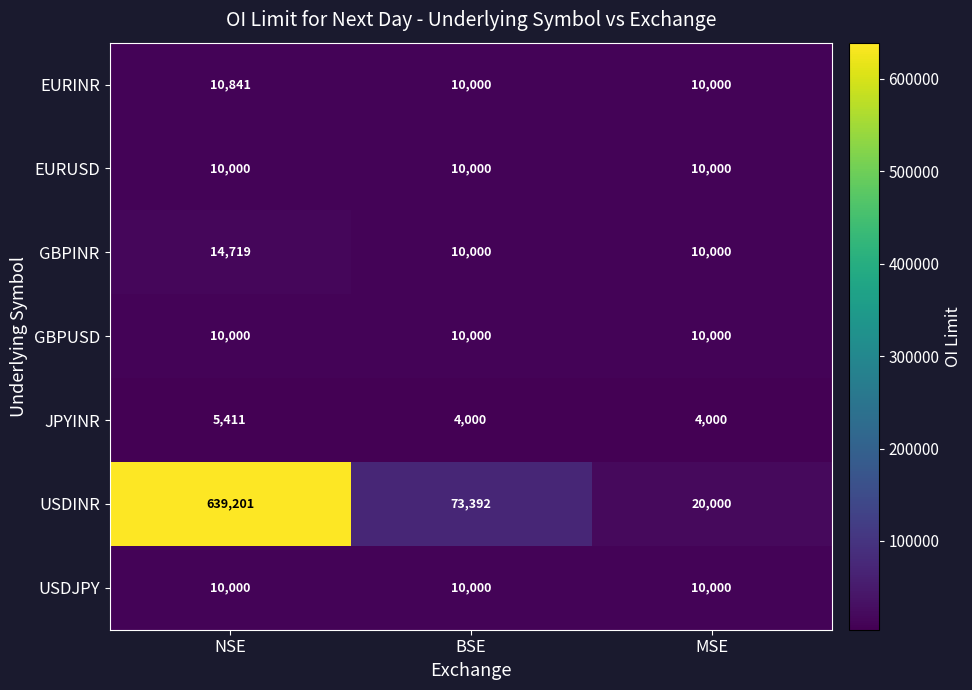

True or false: USDINR has a value of 12822 at MSE.

False